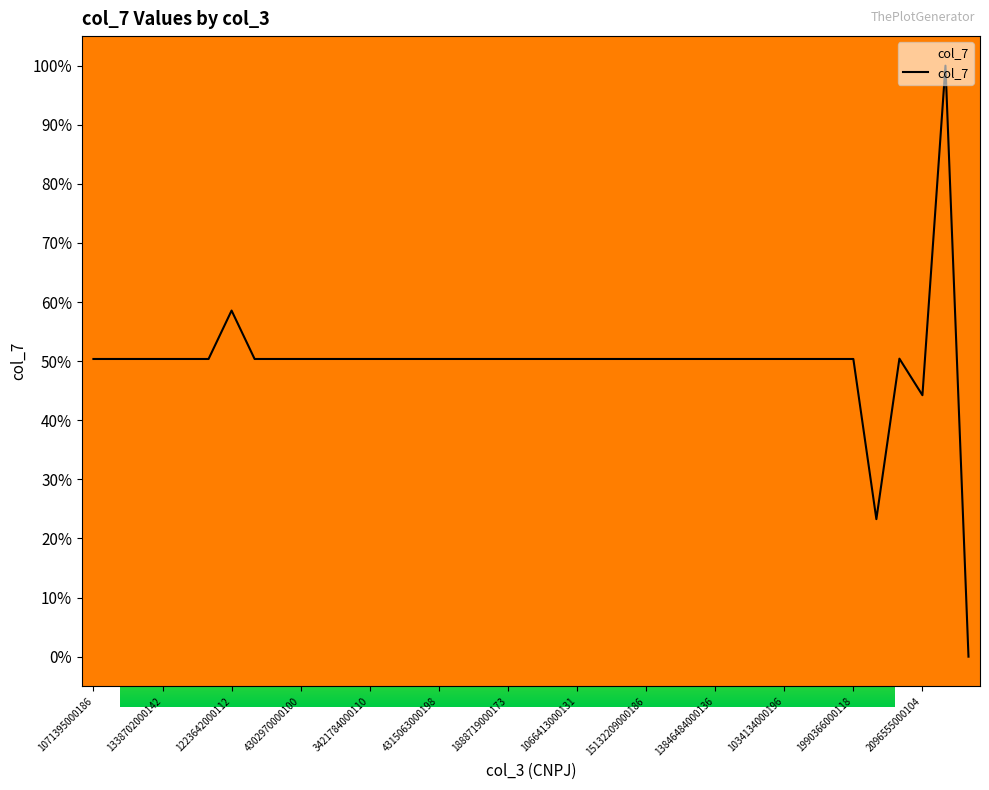

What is the difference between the maximum and minimum values?

100.0